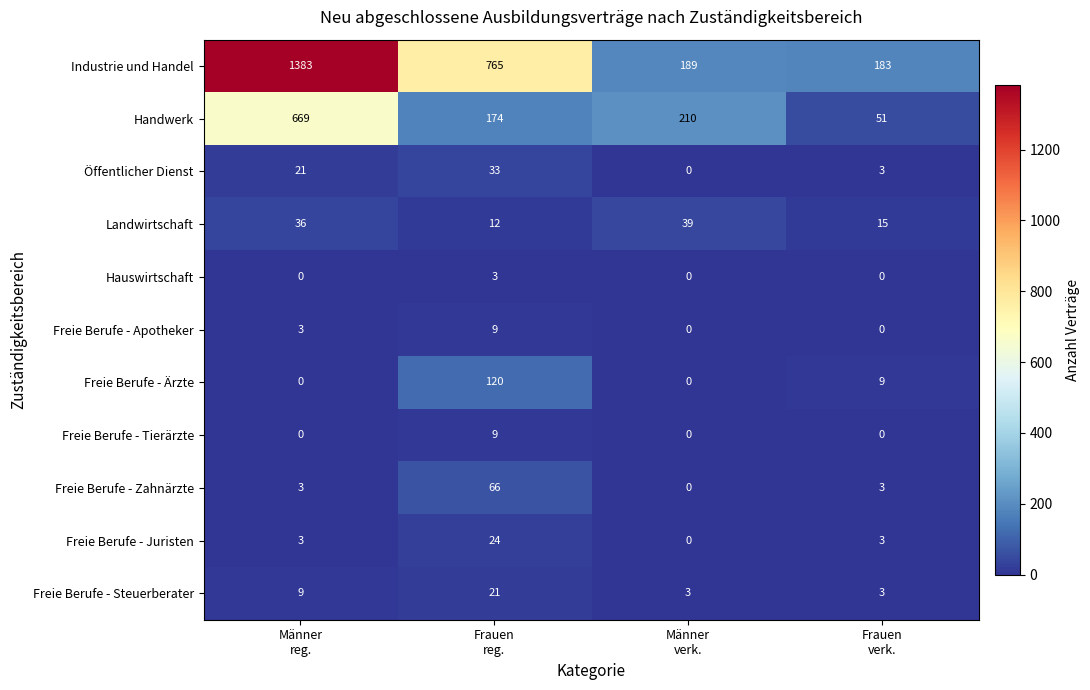

What is the lowest value of the Freie Berufe - Steuerberater series?

3